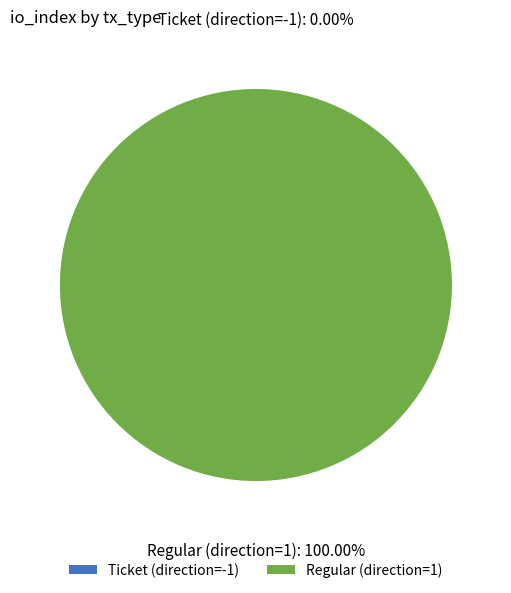

Is Regular (direction=1) the majority of the pie?

Yes